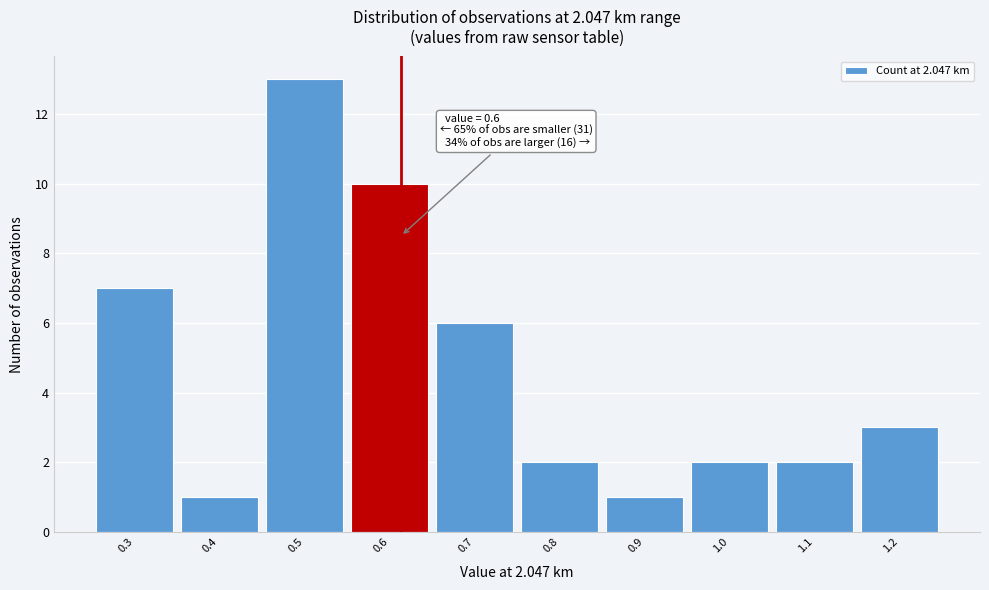

Reading left to right, transcribe all the data shown in this chart.

7	1	13	10	6	2	1	2	2	3